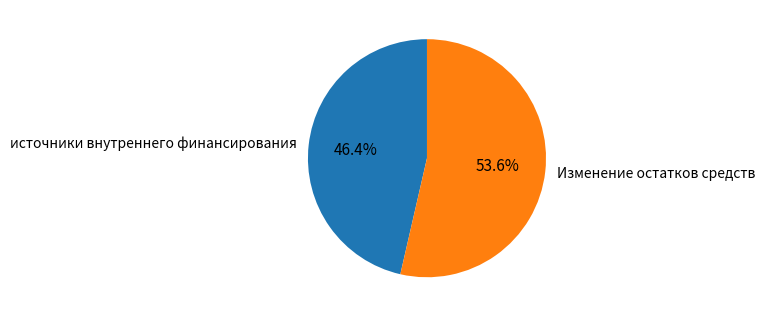

Count the number of slices in the pie.

2